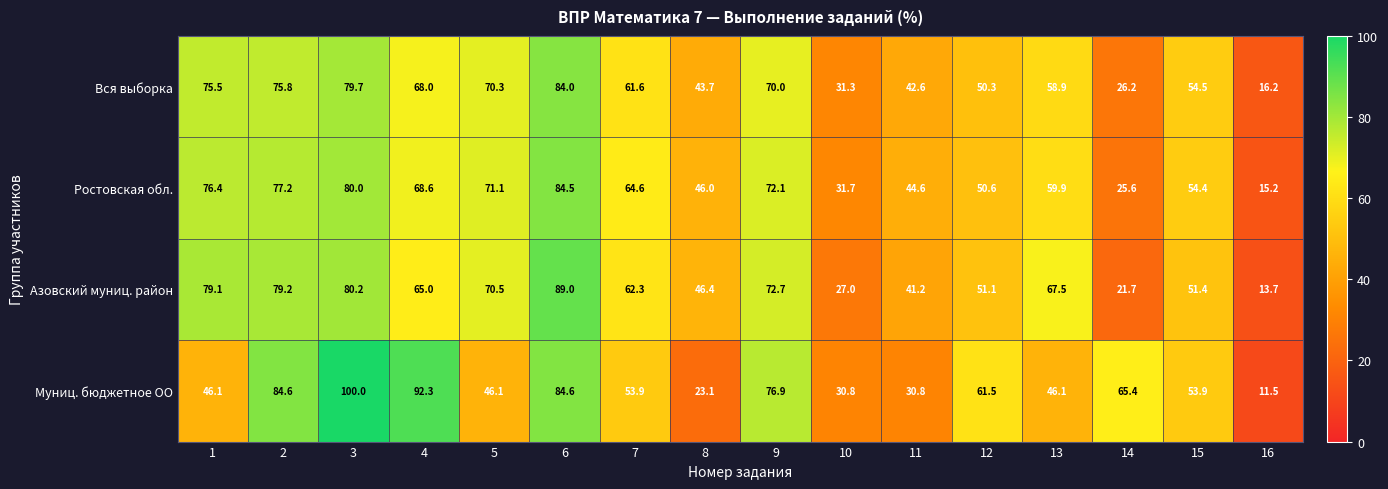

Which series has the widest spread of values?

Муниц. бюджетное ОО